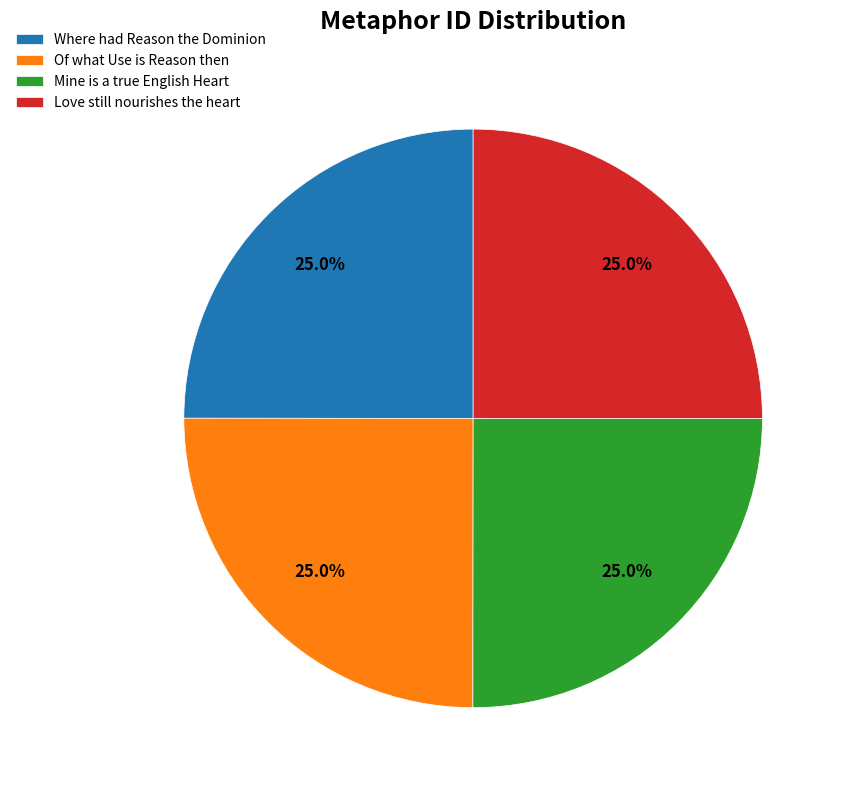

True or false: Love still nourishes the heart accounts for 37% of the total.

False